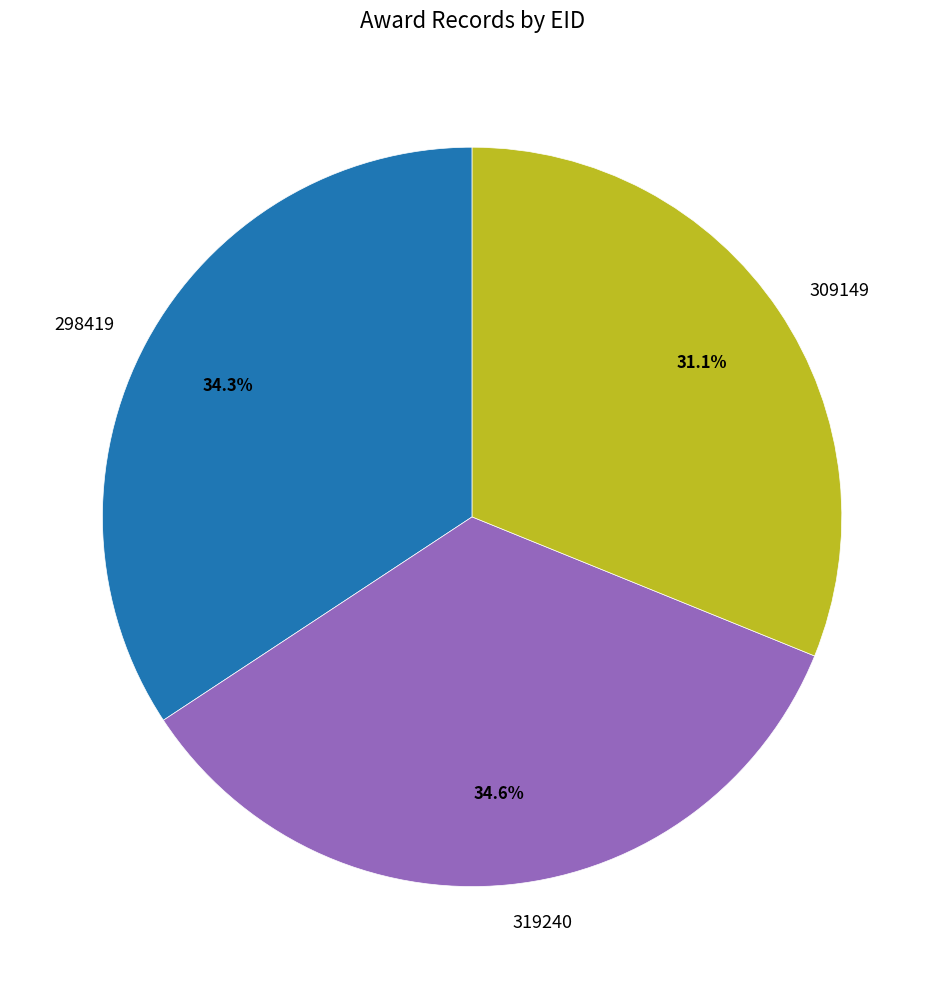

What percentage is the 298419 slice, to the nearest percent?

34%